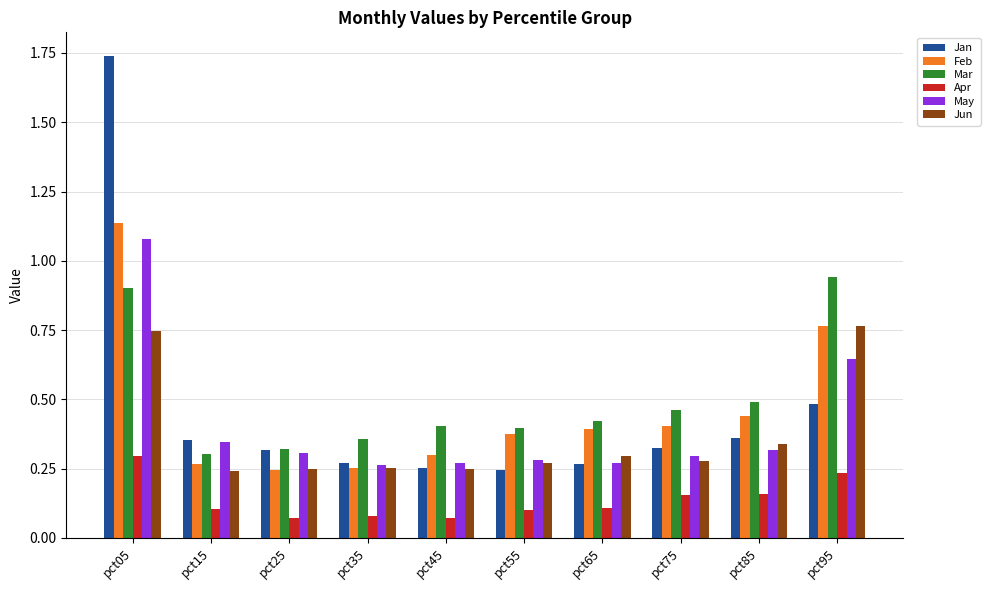

Which series changed the most between pct05 and pct15?

Jan